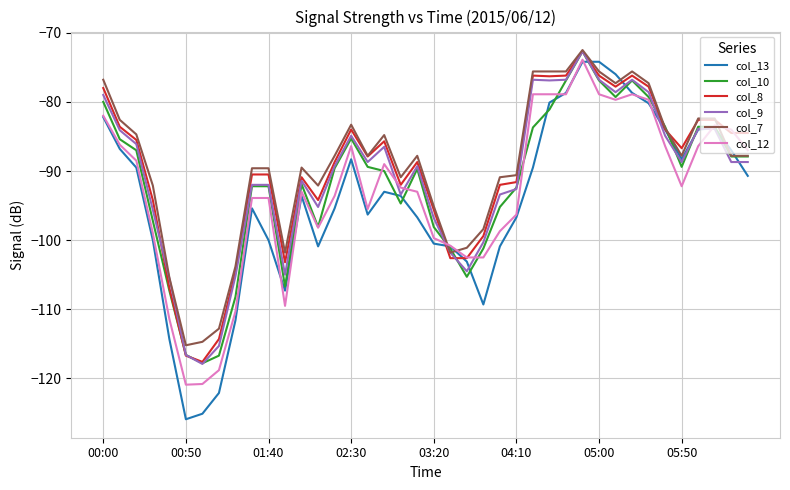

How many categories are shown in the chart?

40